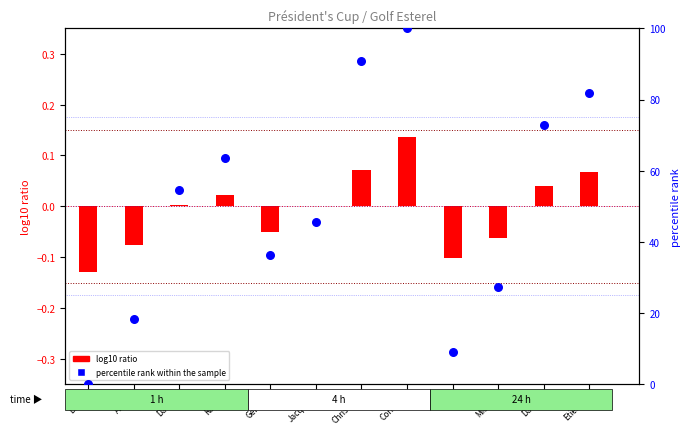

What are all the series names shown in the legend?

log10 ratio, percentile rank within the sample